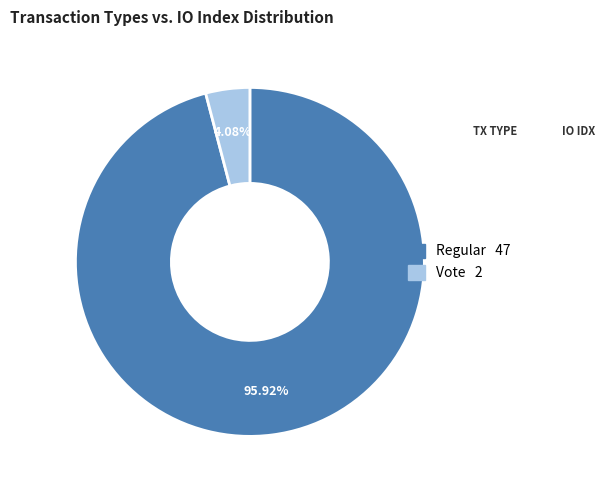

Count the number of slices in the pie.

2